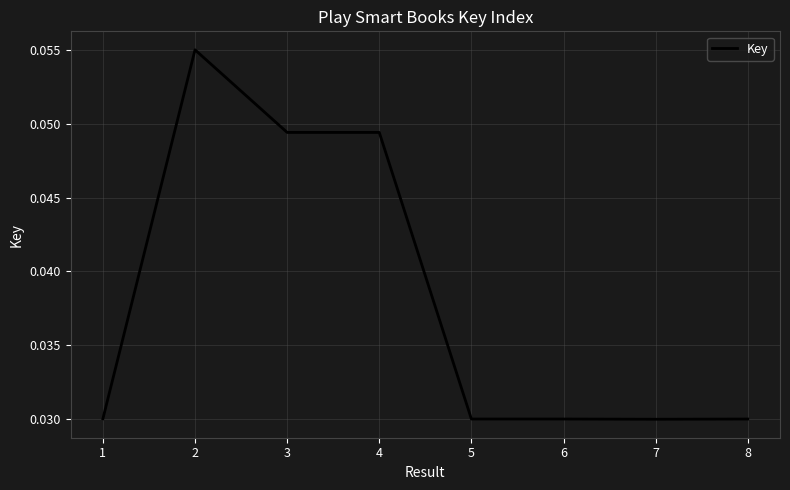

Is it true that the value at 6 is 0.1?

False